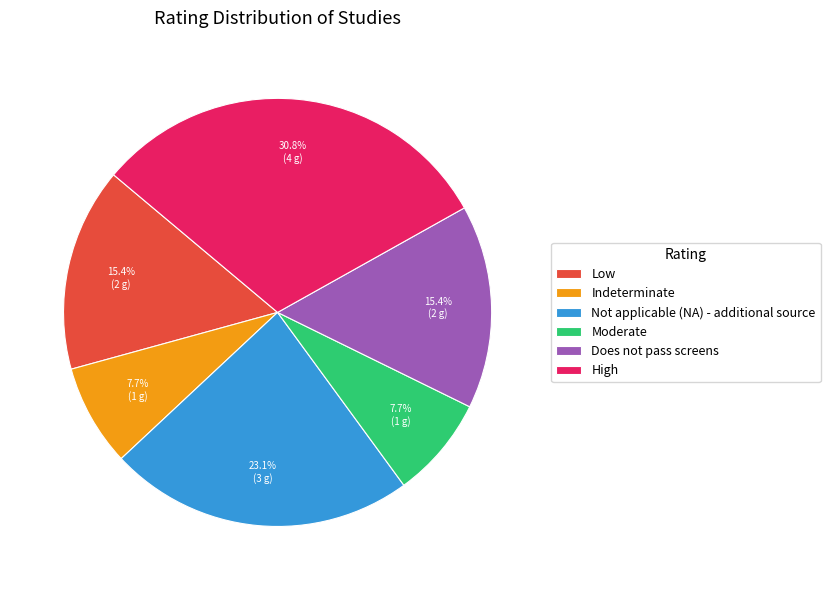

Is Indeterminate the majority of the pie?

No